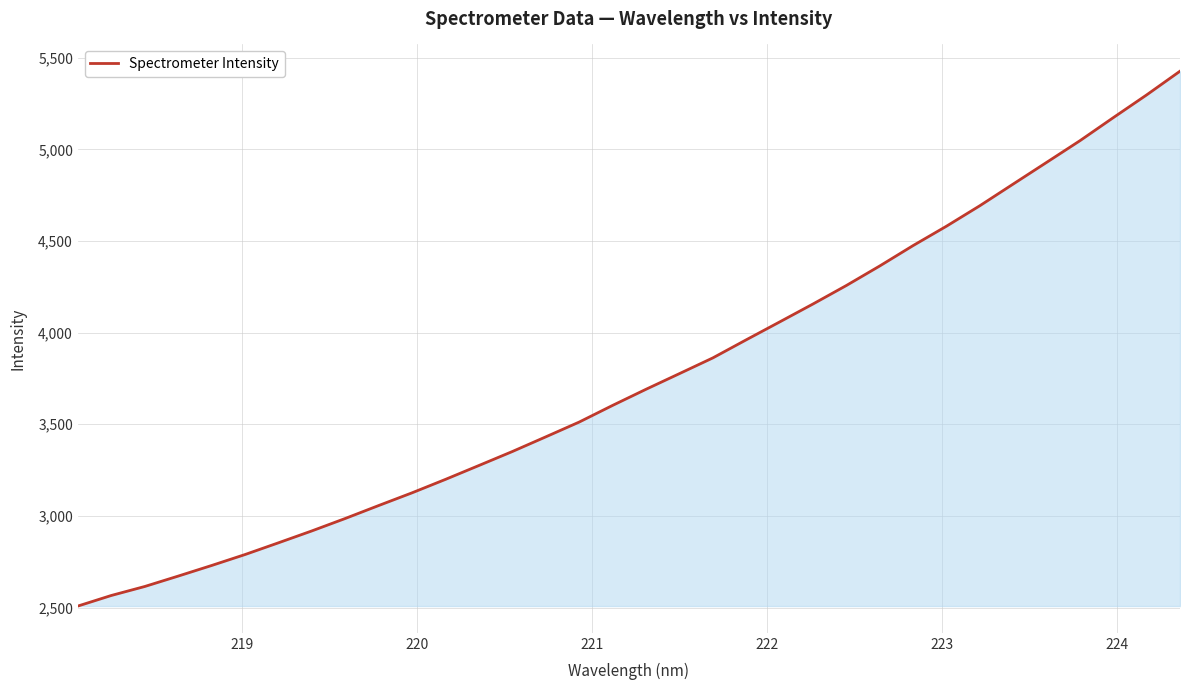

What is the maximum value shown in the chart?

5427.0